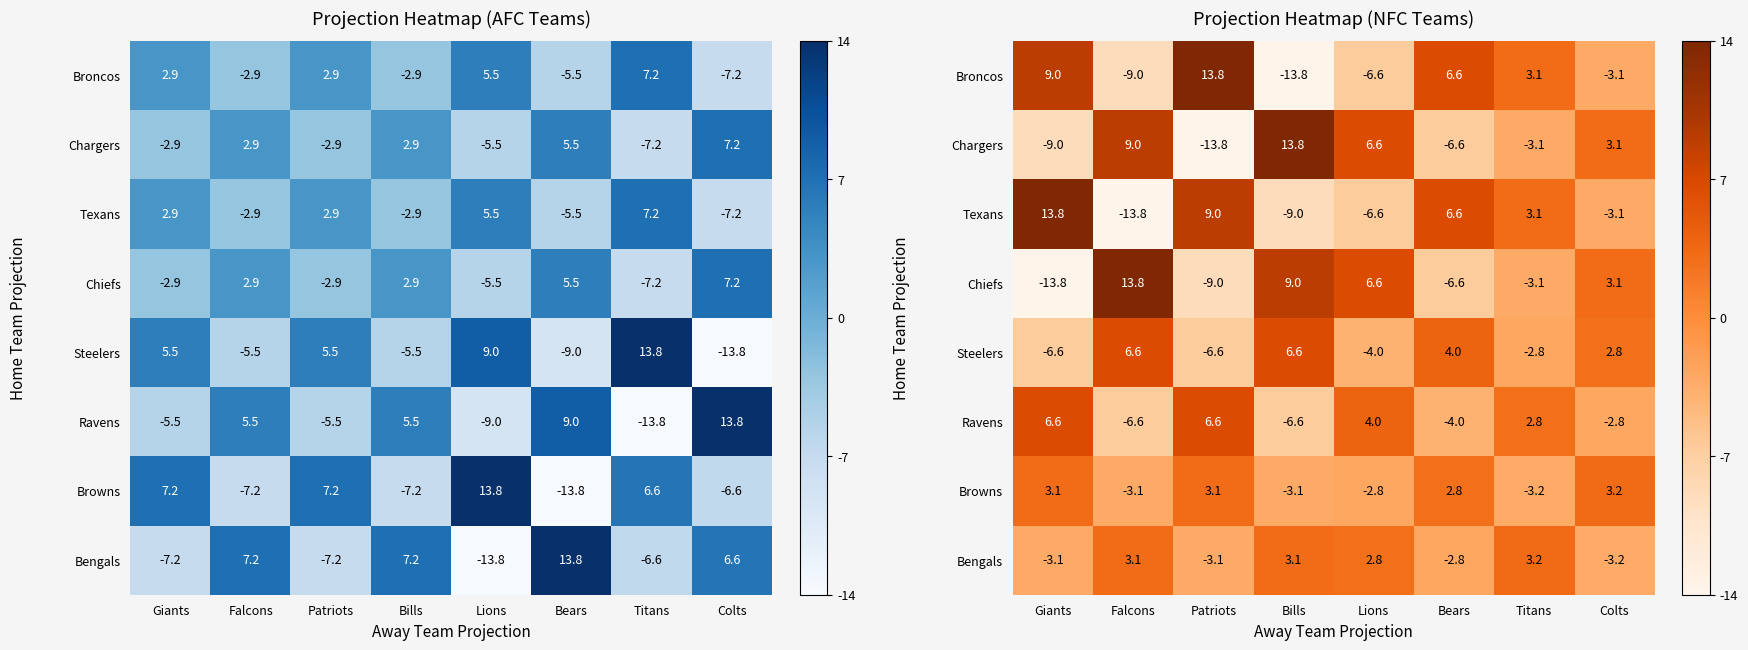

Which series has the largest total across all categories?

Broncos